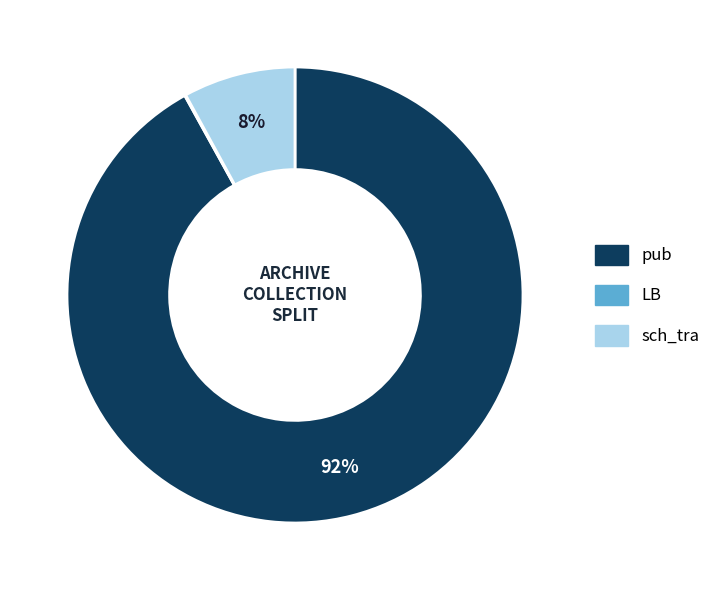

Is the sum of sch_tra and pub greater than half?

Yes